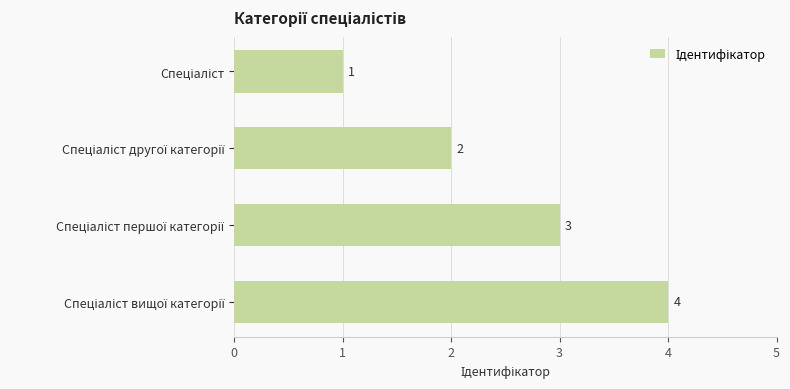

How many values are between 2 and 4?

3